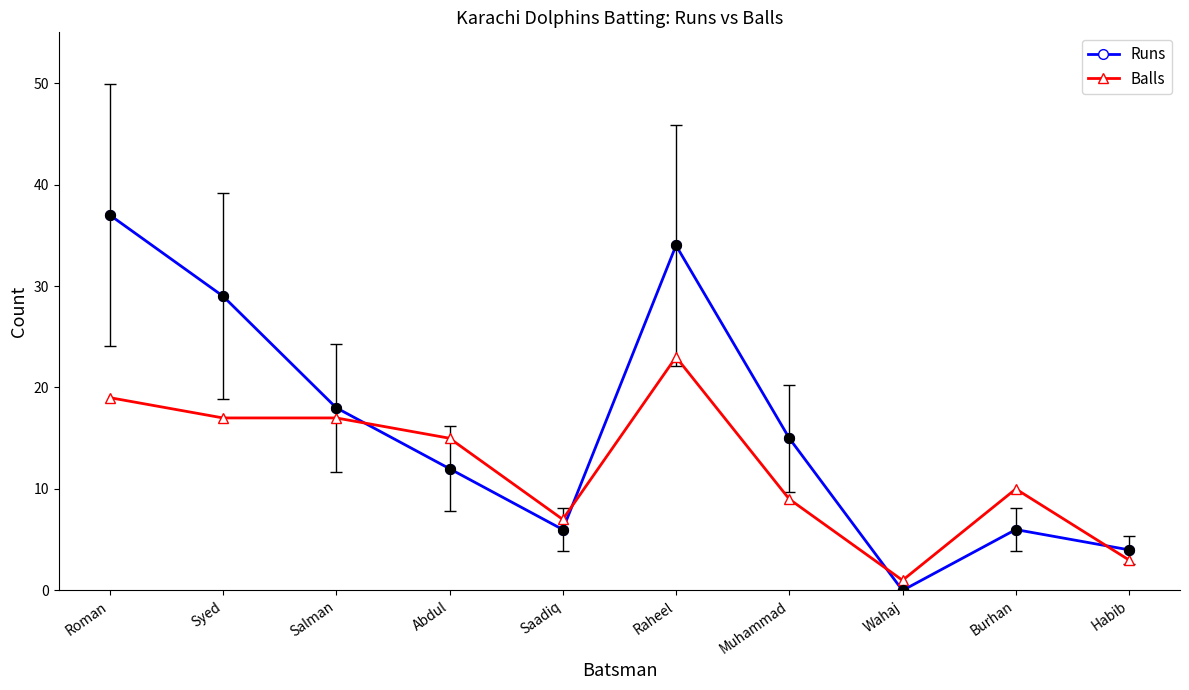

What is the spread (max minus min) of values at Abdul?

3